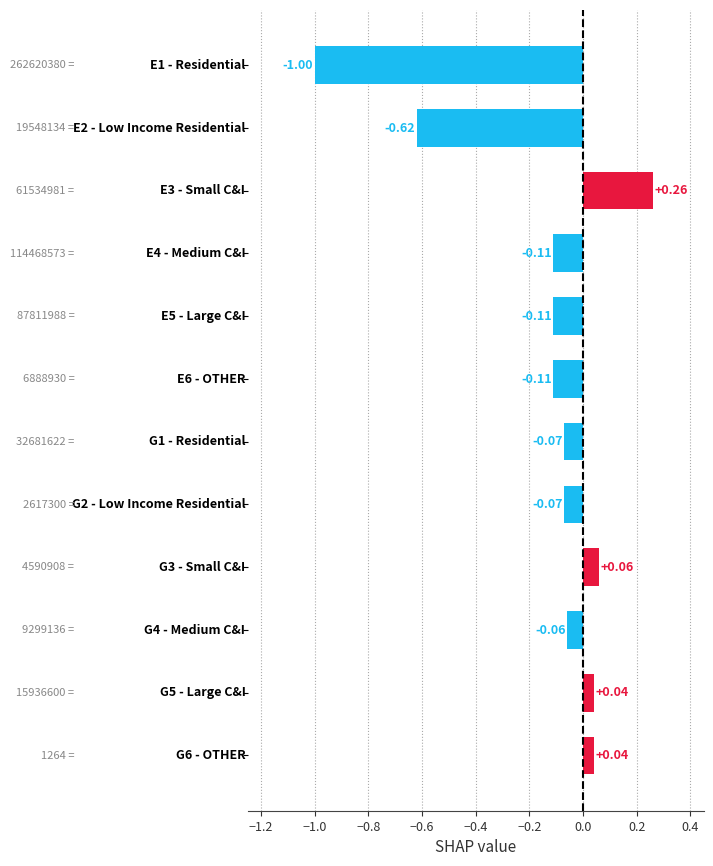

How many values exceed 0?

4